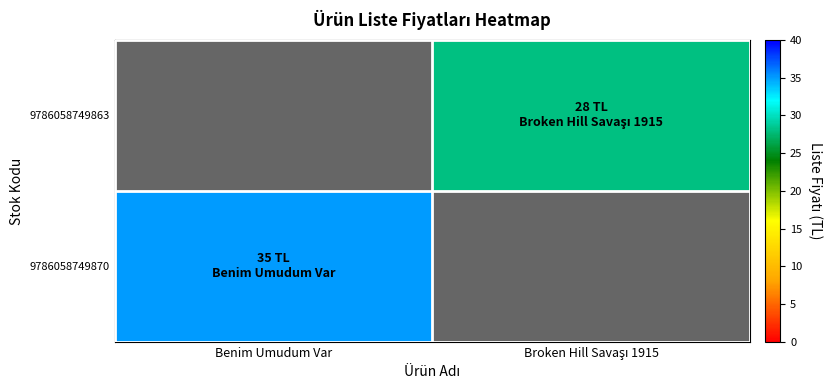

Rank the series by their maximum value, from highest to lowest.

9786058749870, 9786058749863